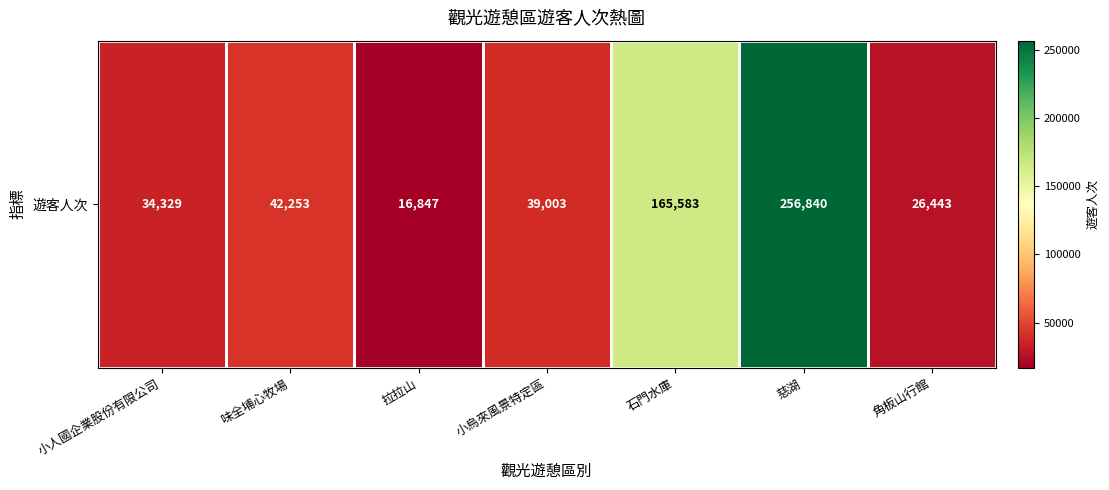

The value at 小烏來風景特定區 is 39003. True or false?

True